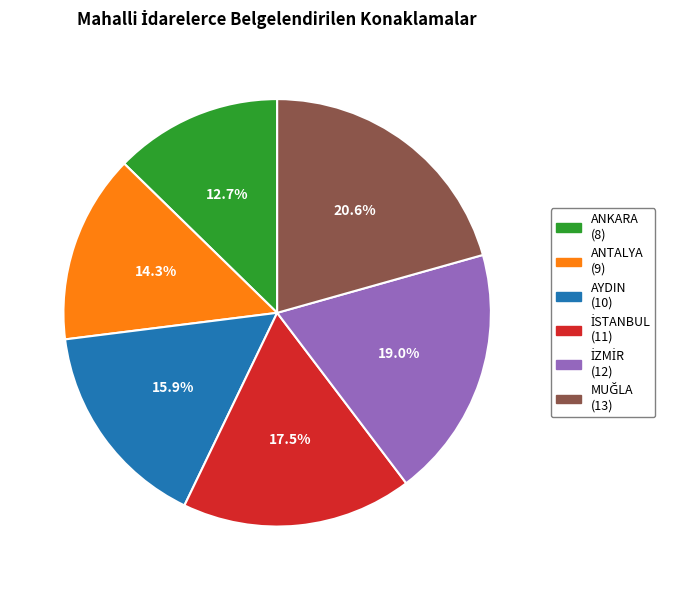

Do ANTALYA and AYDIN together represent more than half of the pie?

No